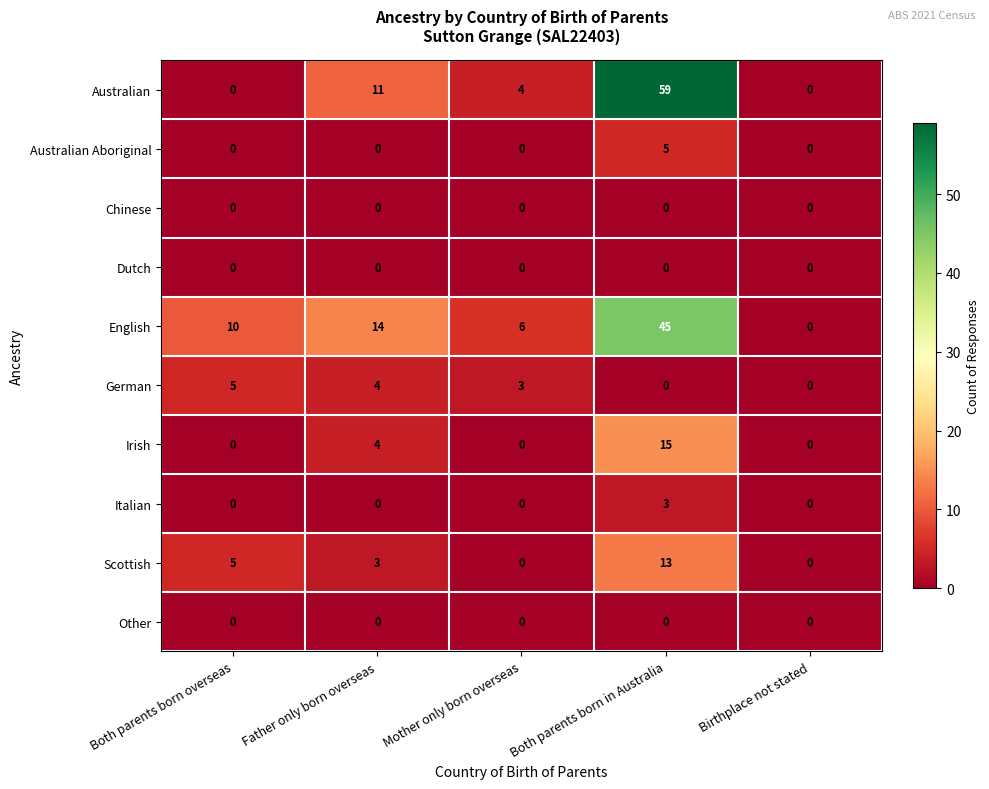

List the labels in order of English value, largest first.

Both parents born in Australia, Father only born overseas, Both parents born overseas, Mother only born overseas, Birthplace not stated